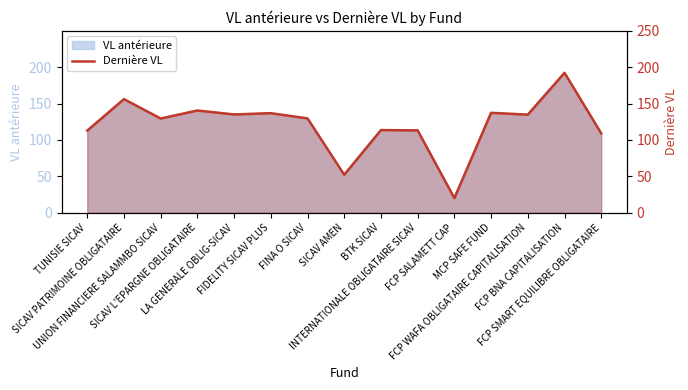

How many data points are less than 129?

6